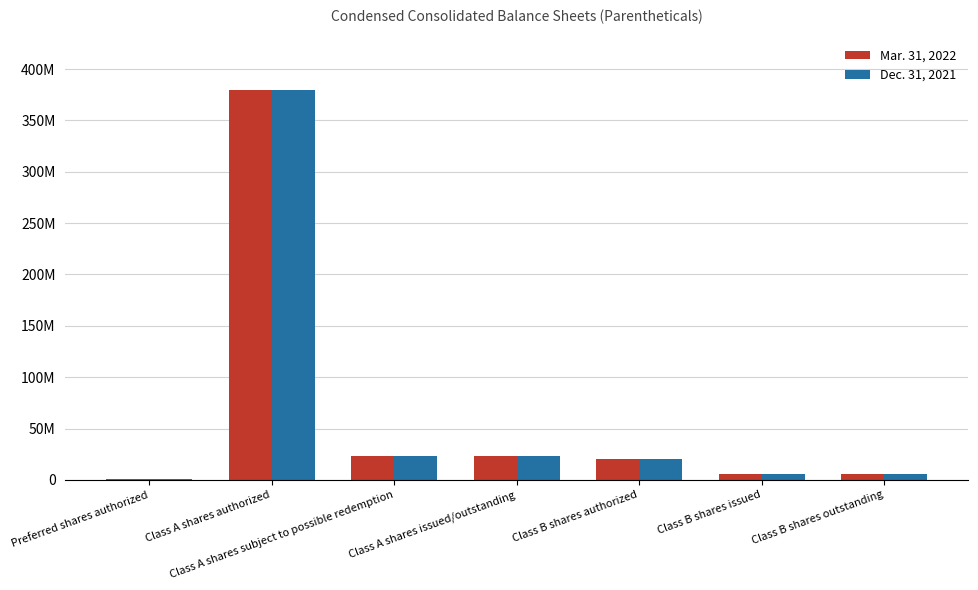

The Mar. 31, 2022 series shows 1000000 at Preferred shares authorized. True or false?

True